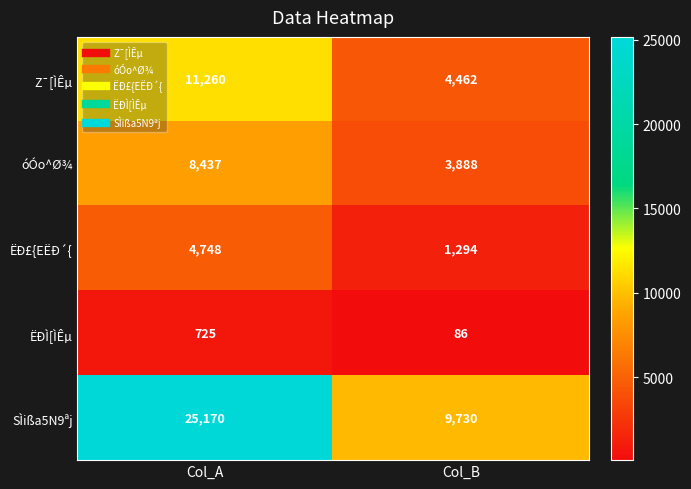

Is it true that ËÐ£{EËÐ´{ equals 1294 at Col_B?

True